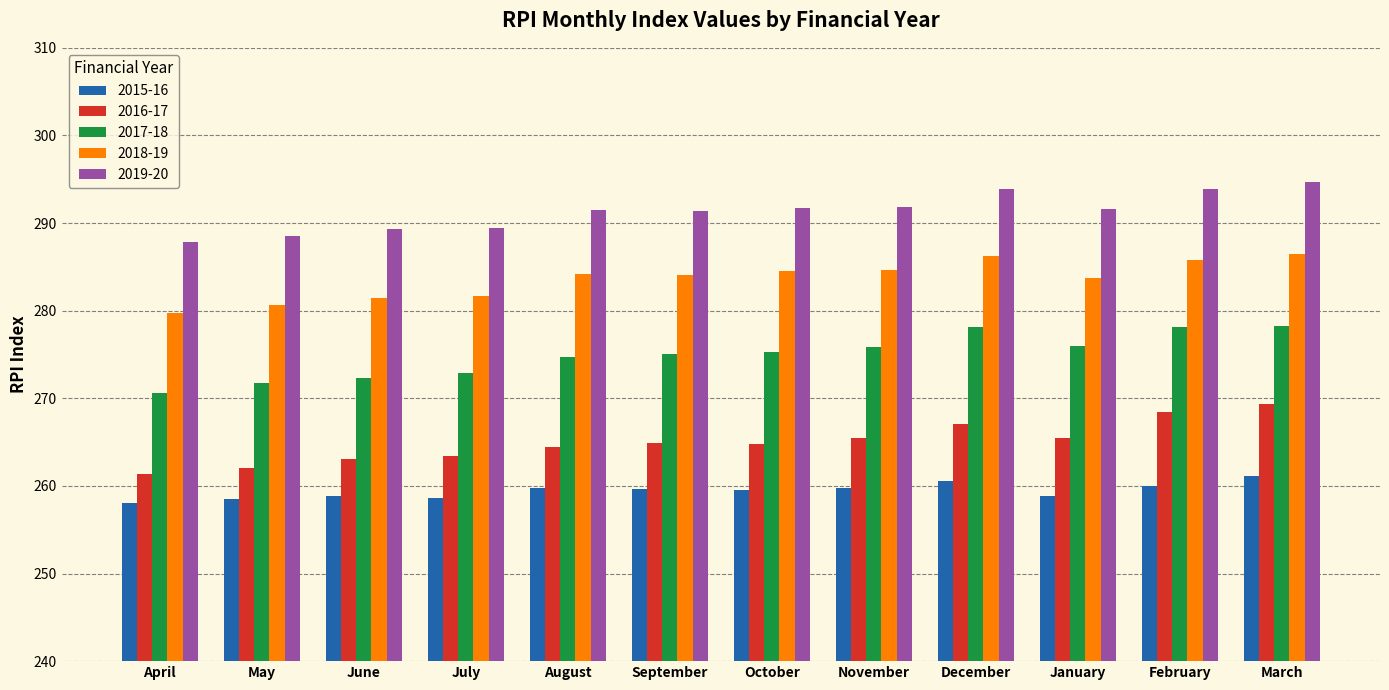

How many distinct data groups are displayed?

5